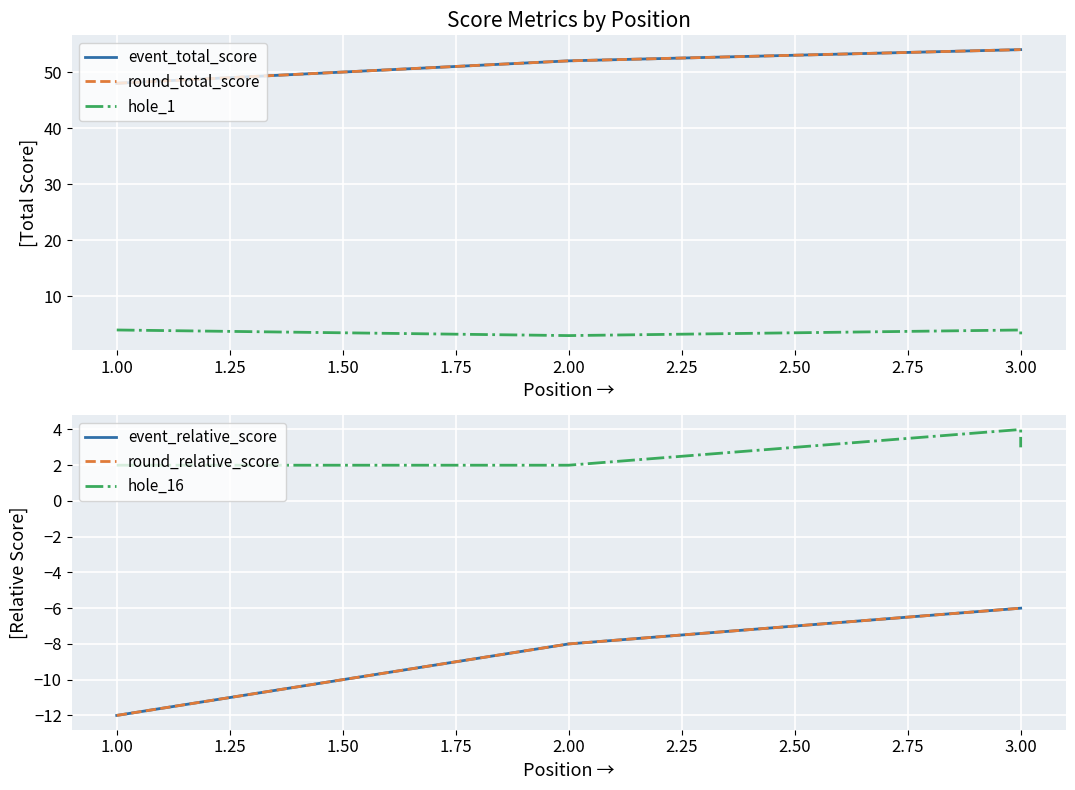

What is the difference between the maximum and minimum values in the hole_16 series?

2